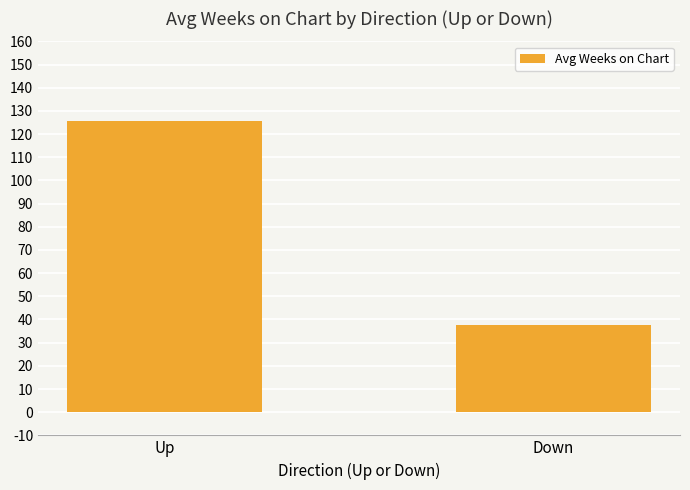

What is the label of the 1st bar from the left?

Up